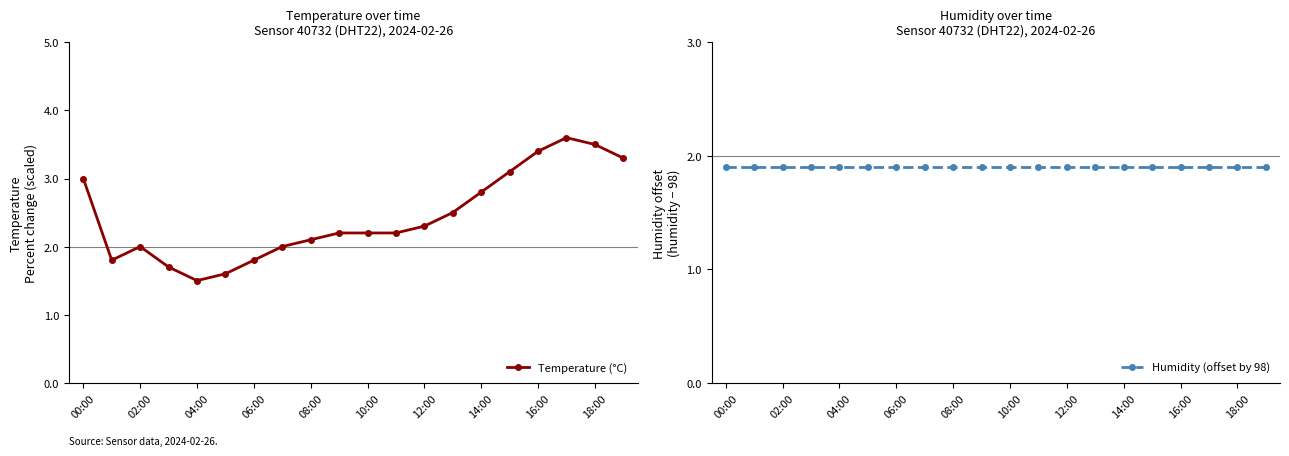

Does the chart have visible grid lines?

No